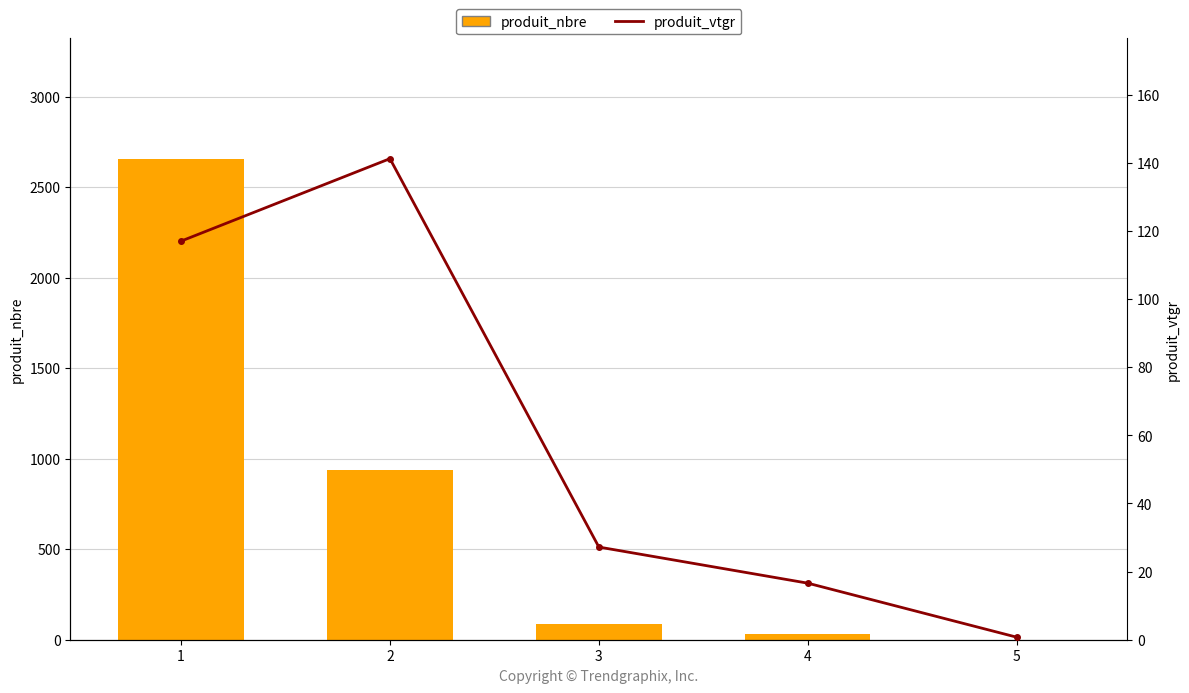

What is the approximate value of produit_vtgr at 5?

0.7